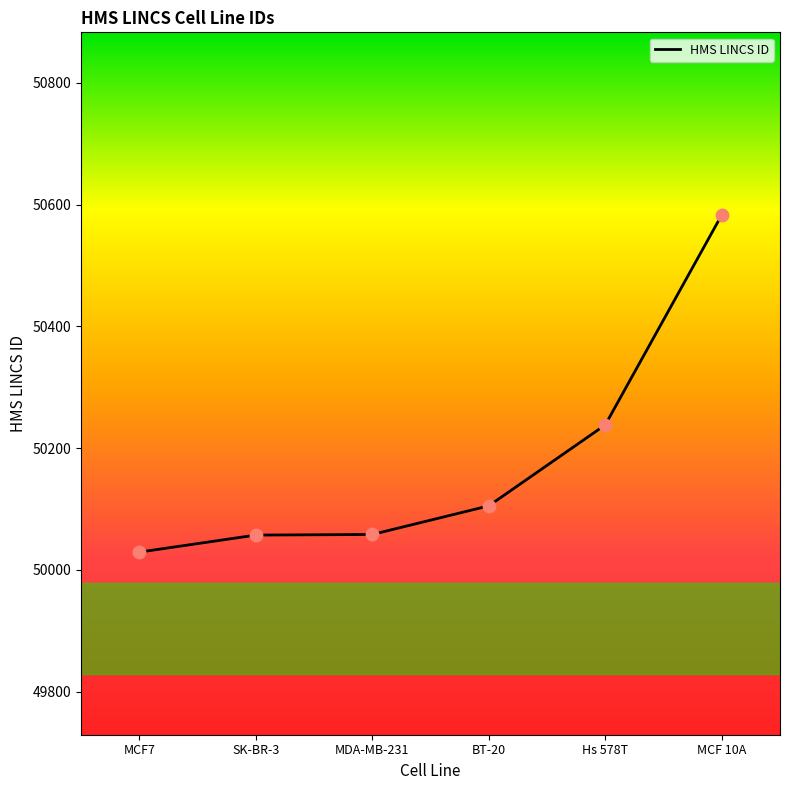

What is the ratio of the value at Hs 578T to the value at MCF7?

1.0